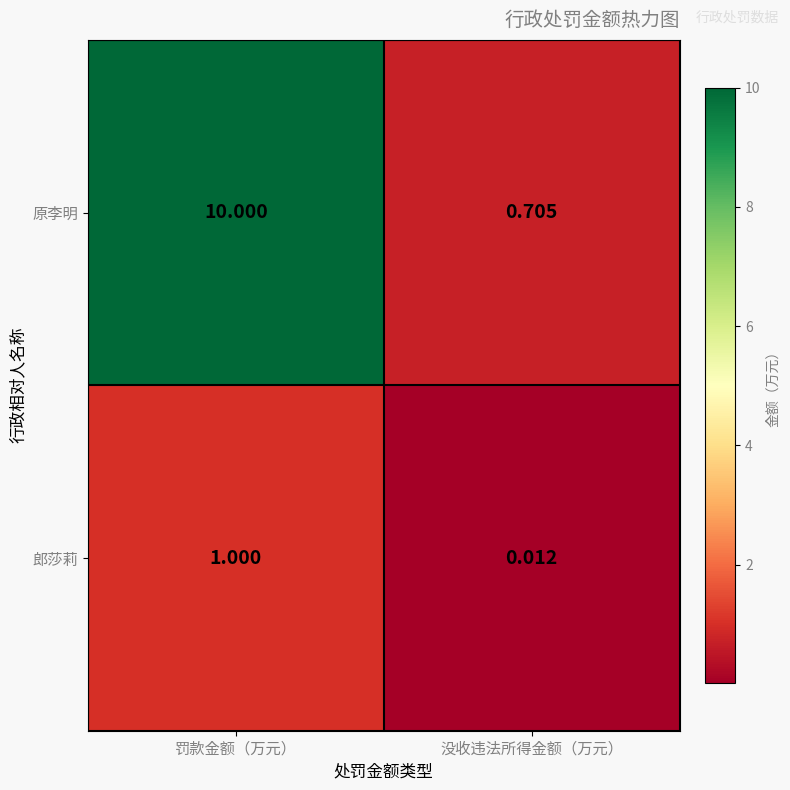

At which category is the sum across all series the highest?

罚款金额（万元）